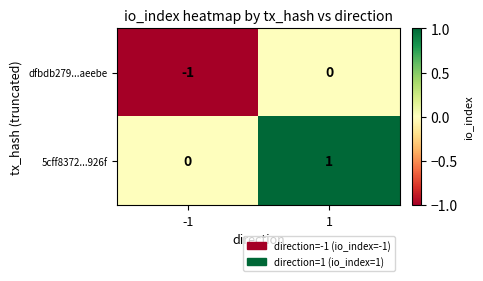

Reading right to left, transcribe all the data shown in this chart.

dfbdb279...aeebe: 0	-1
5cff8372...926f: 1	0